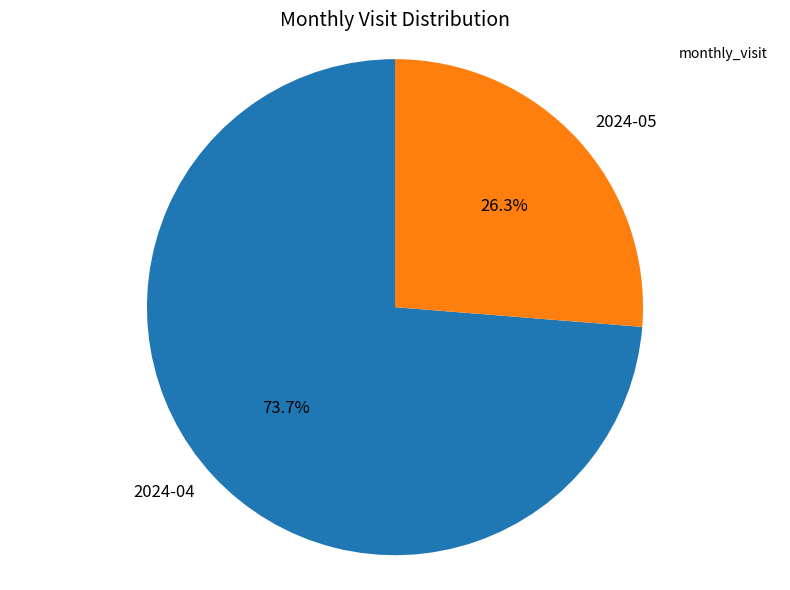

To the nearest percent, what portion does 2024-04 represent?

74%